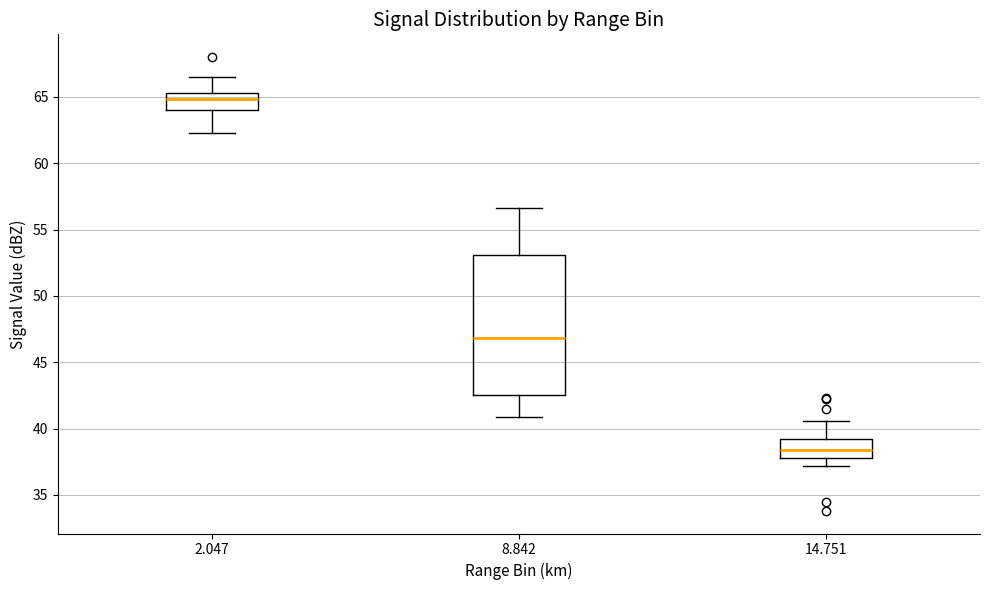

Reading left to right, read every box against the y-axis: the position of its median line, the range the box covers, and the ends of its whiskers. The values are not printed on the chart, so give them approximately, as read against the axis.

2.047: median 65.0, box 64.0 to 65.5, whiskers 62.5 to 66.5
8.842: median 47.0, box 42.5 to 53.0, whiskers 41.0 to 56.5
14.751: median 38.5, box 38.0 to 39.0, whiskers 37.0 to 40.5